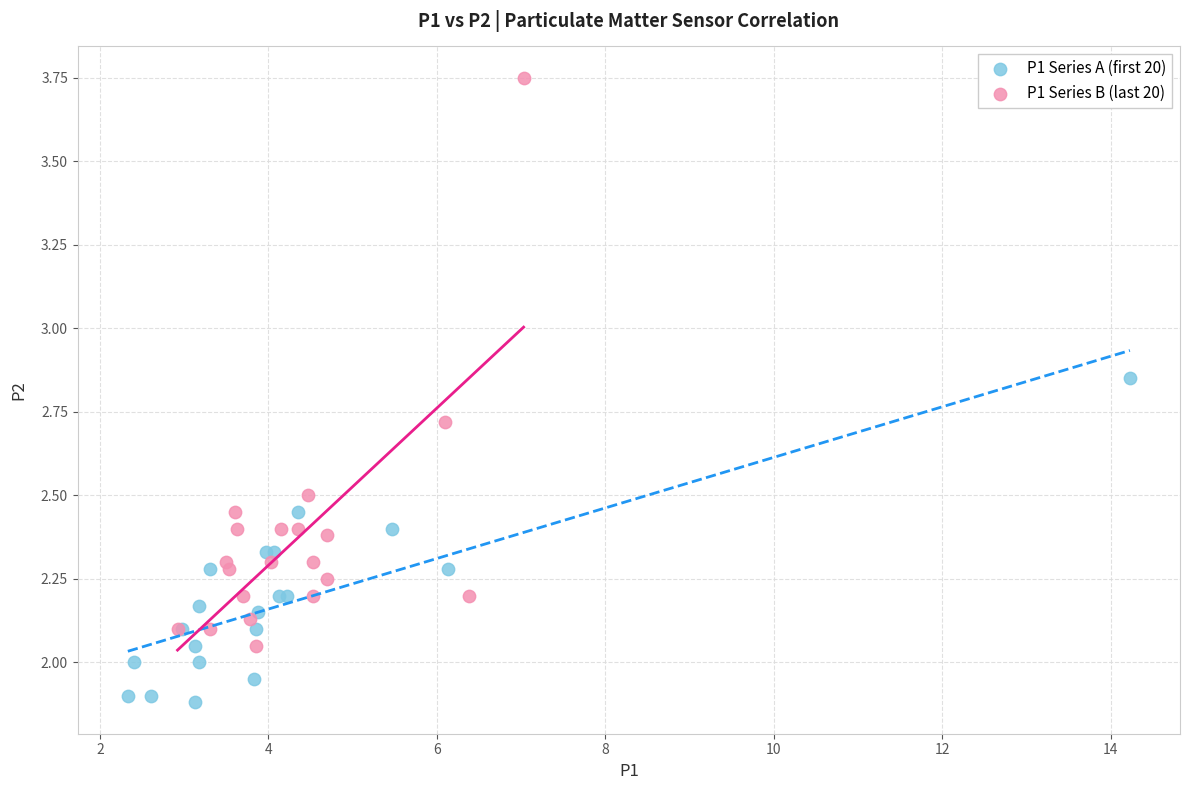

What are all the series names shown in the legend?

P1 Series A (first 20), P1 Series B (last 20)